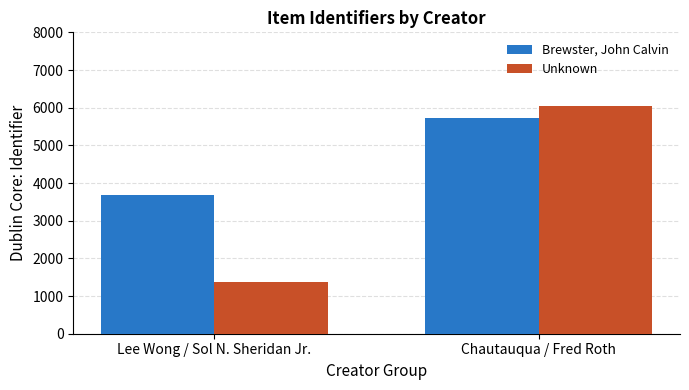

At Chautauqua / Fred Roth, list the series in order from largest to smallest.

Unknown, Brewster, John Calvin